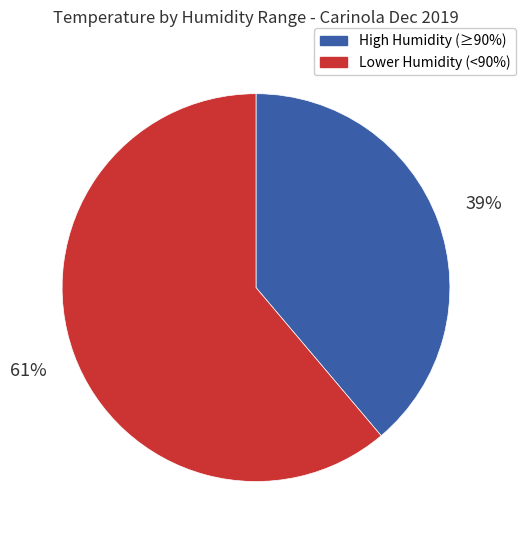

To the nearest percent, what is the average slice percentage?

50%